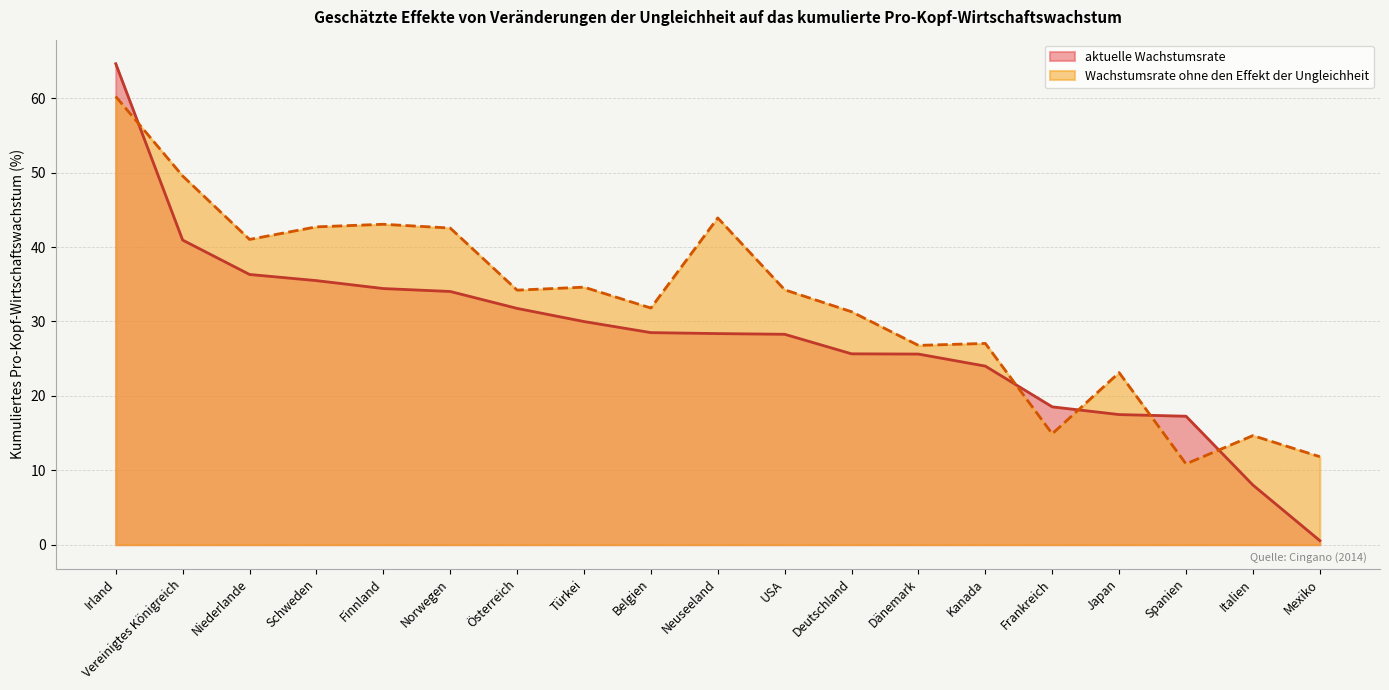

True or false: aktuelle Wachstumsrate has more than 0 interior local peaks.

False